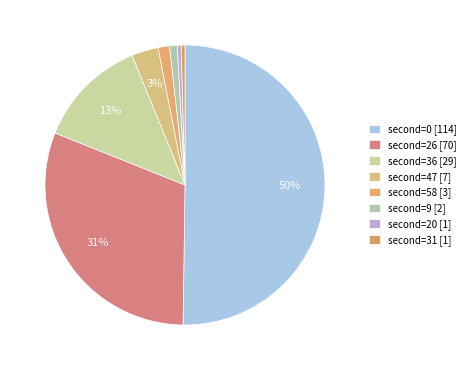

Which slice is the largest?

second=0 [114]